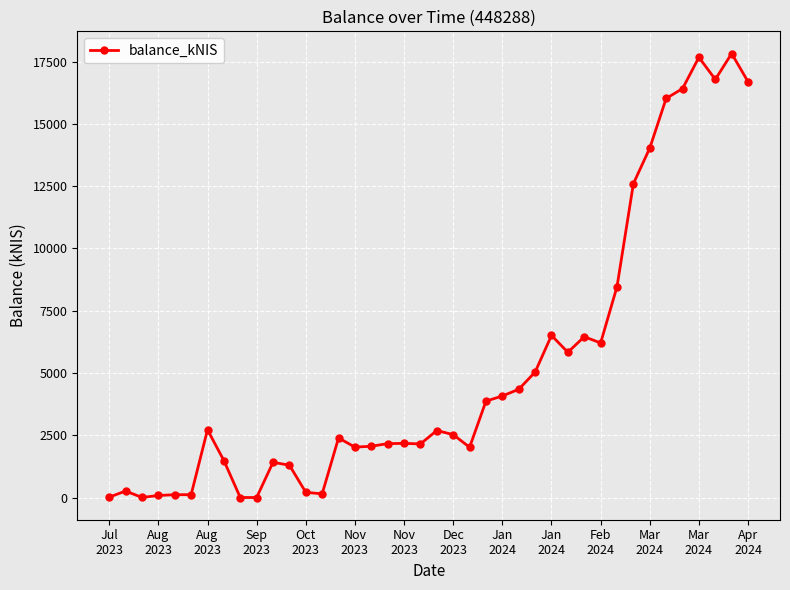

True or false: the data has more than 2 interior local peaks.

True